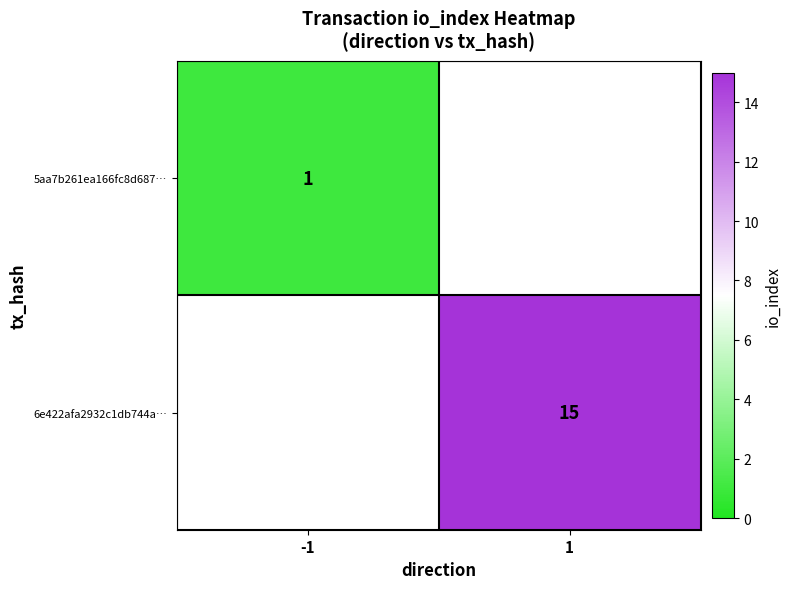

What is the total value across all series at 1?

15